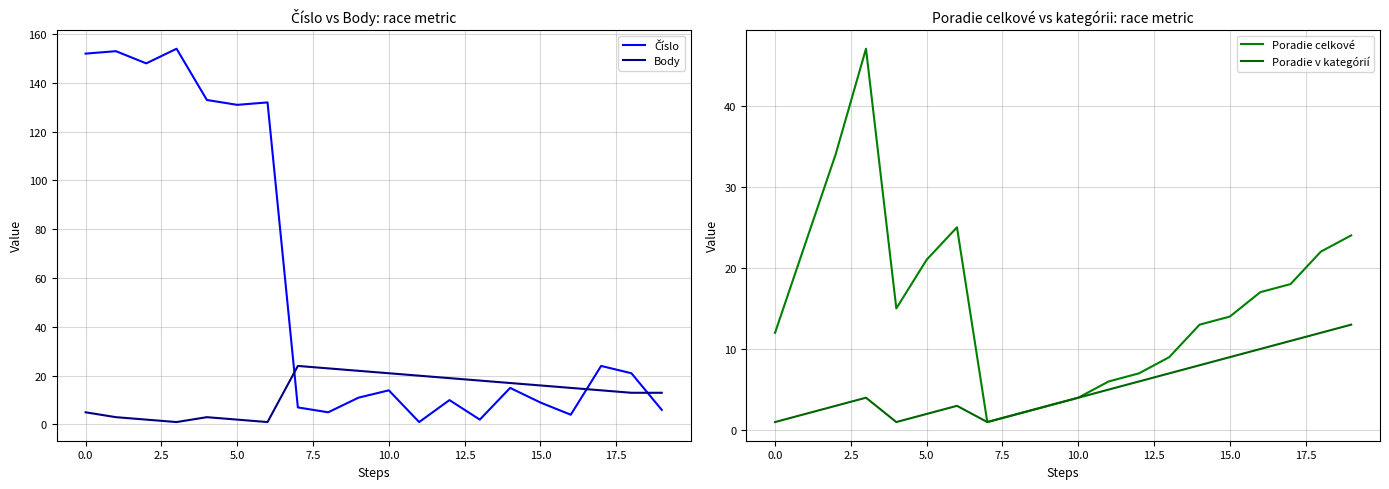

What is the difference between the second highest and minimum values in the Poradie v kategórií series?

11